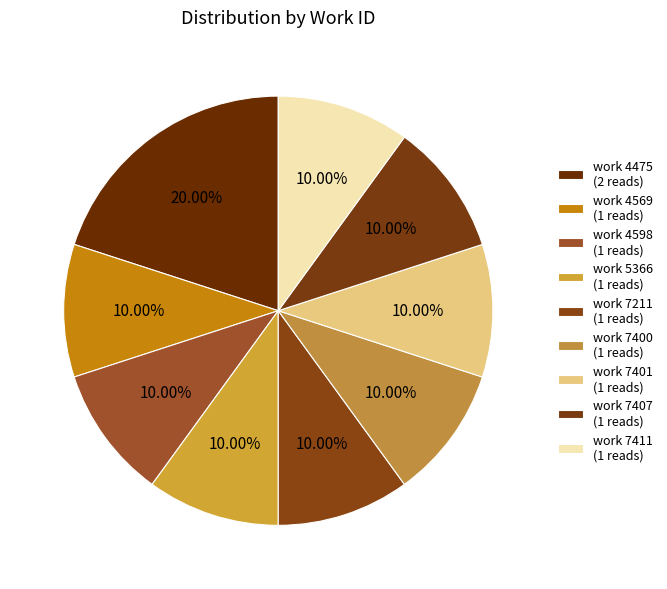

Count the number of slices in the pie.

9